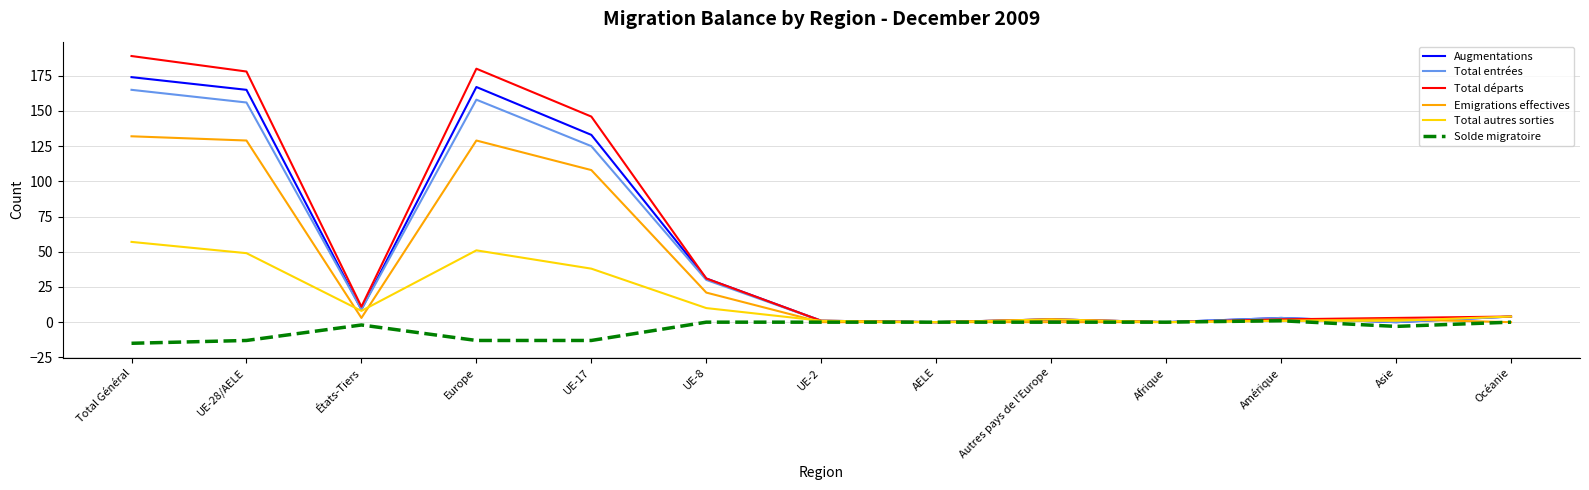

At which category is the sum across all series the highest?

Total Général